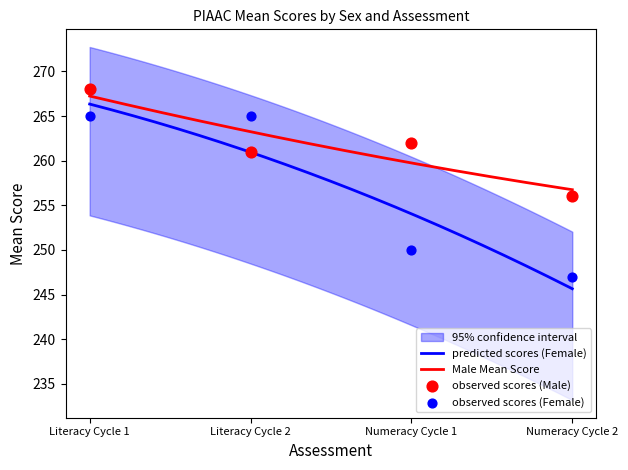

At how many categories does at least one series exceed 253?

4